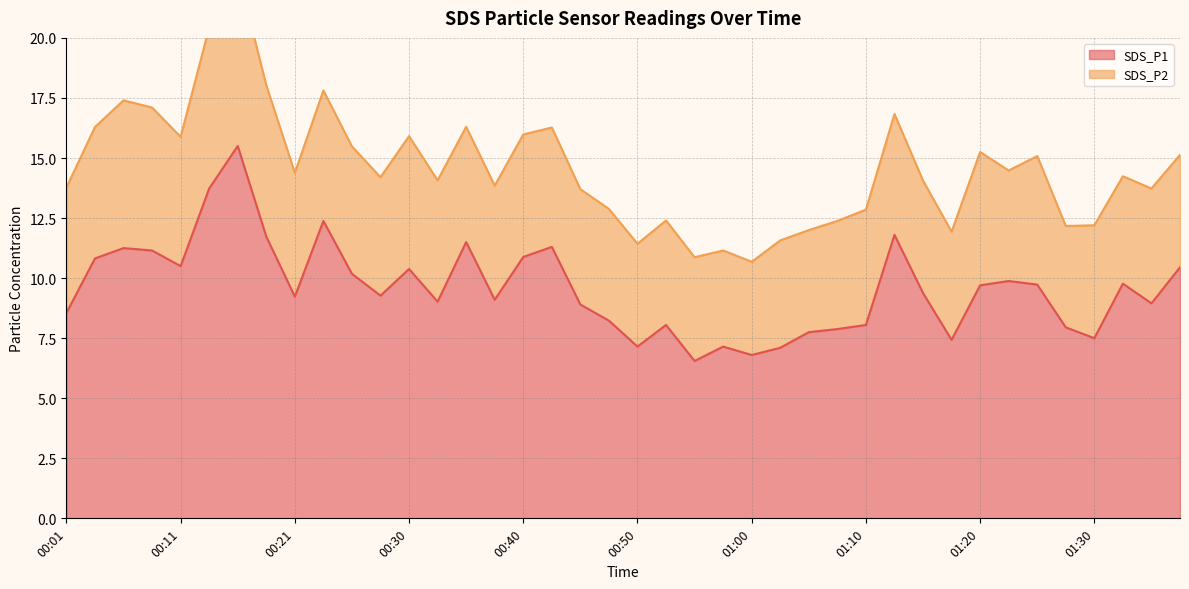

The value at 01:00 is 6.8. True or false?

True